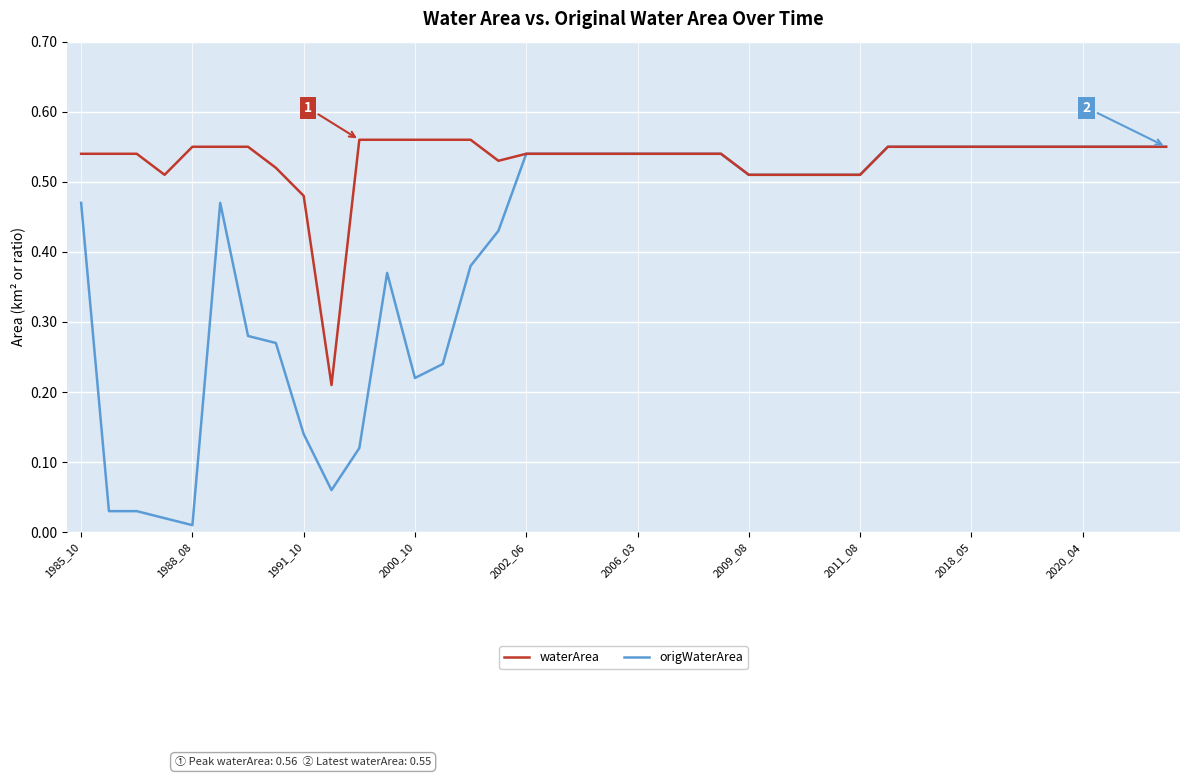

List the series in order of their overall mean, highest first.

waterArea, origWaterArea